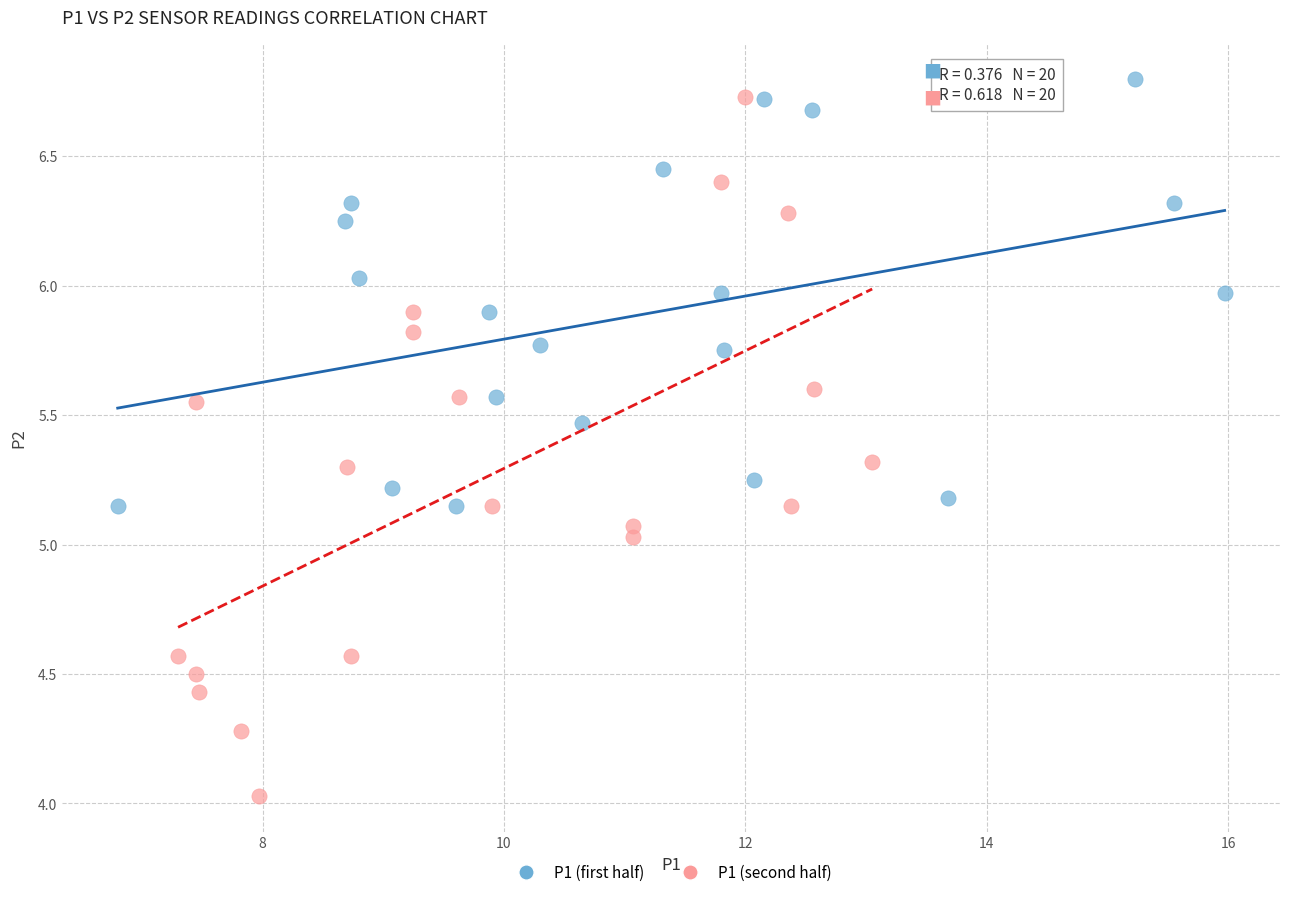

Which series reaches the maximum Y coordinate?

P1 (first half)